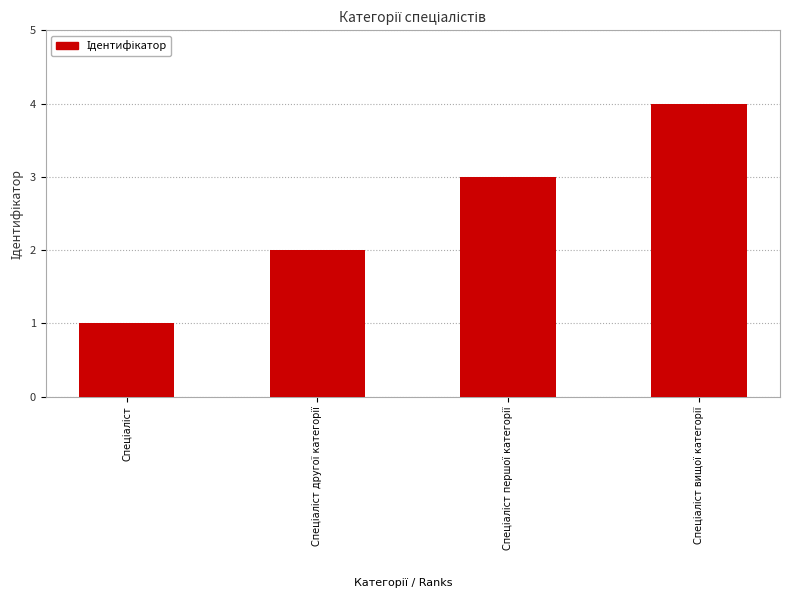

What is the greatest value displayed?

4